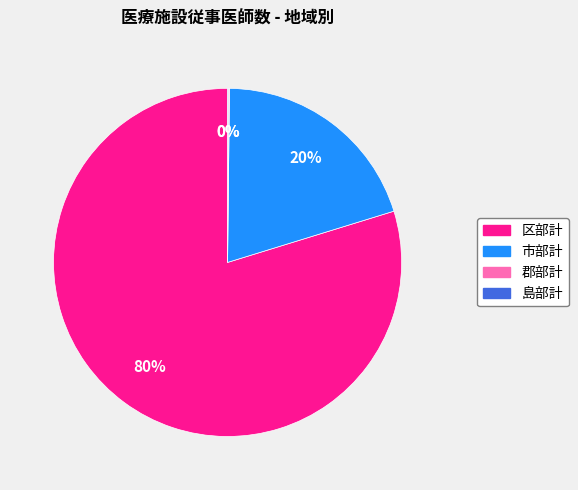

Which slice is the largest?

区部計